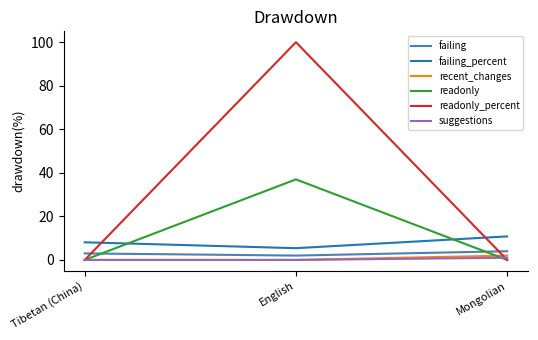

Count the number of data series in this chart.

6